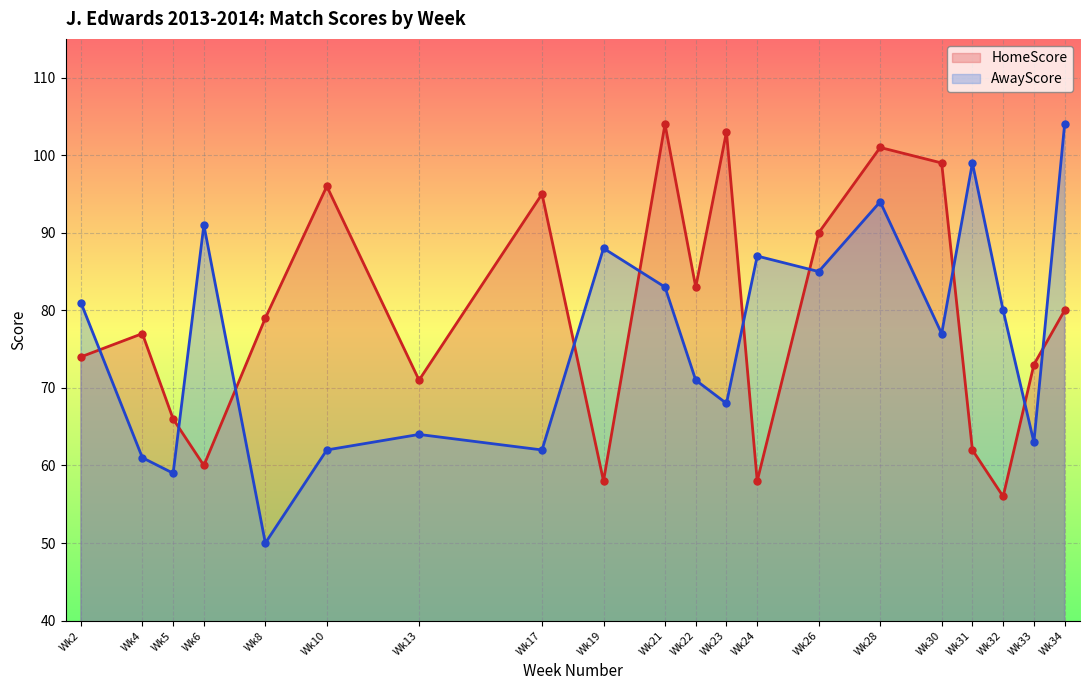

Reading left to right, what are all the values shown in this chart?

HomeScore: 74	77	66	60	79	96	71	95	58	104	83	103	58	90	101	99	62	56	73	80
AwayScore: 81	61	59	91	50	62	64	62	88	83	71	68	87	85	94	77	99	80	63	104